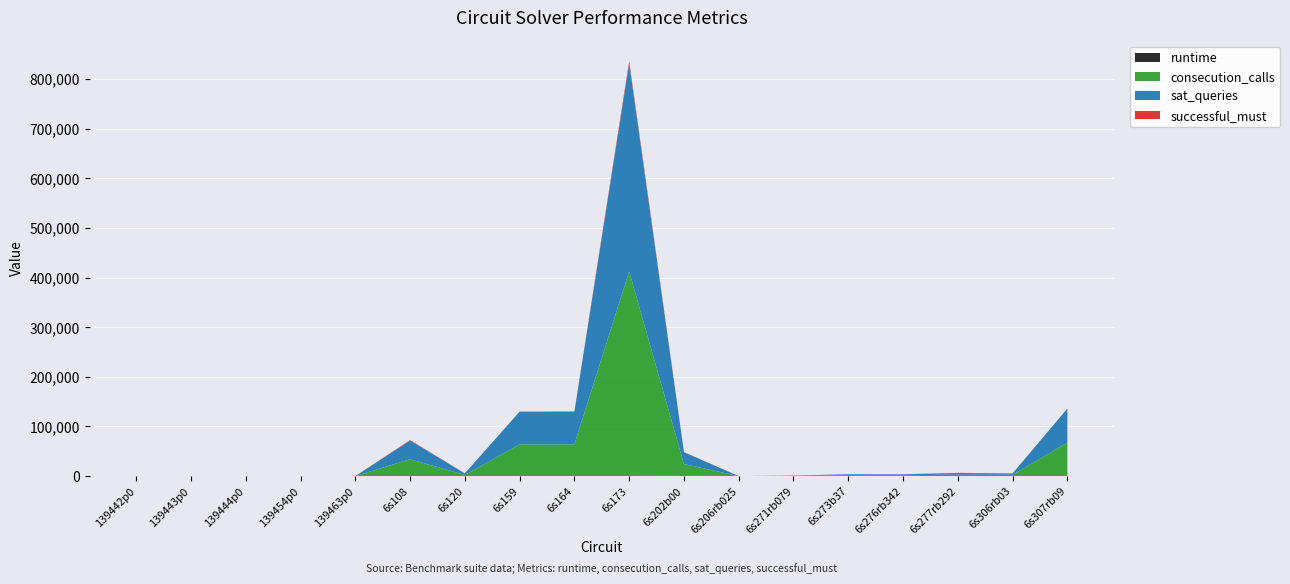

Reading right to left, transcribe all the data shown in this chart.

runtime: 158.7	9.9	2.9	2.0	15.3	9.6	4.1	1199.5	141.3	11.7	11.5	1.0	29.3	0.7	0.6	0.4	0.2	0.2
consecution_calls: 67388.0	2617.0	3076.0	1713.0	1838.0	509.0	26.0	23125.0	412297.0	64024.0	63804.0	2517.0	34019.0	17.0	28.0	27.0	49.0	31.0
sat_queries: 68529.0	2769.0	3298.0	1888.0	1968.0	546.0	33.0	23932.0	418760.0	66031.0	66064.0	2940.0	37570.0	21.0	32.0	32.0	56.0	35.0
successful_must: 94.0	21.0	217.0	173.0	36.0	36.0	6.0	120.0	4704.0	255.0	57.0	175.0	1031.0	3.0	3.0	4.0	6.0	3.0